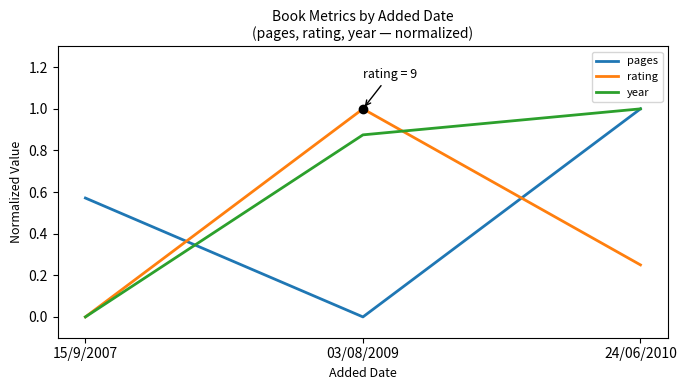

How many categories are shown in the chart?

3